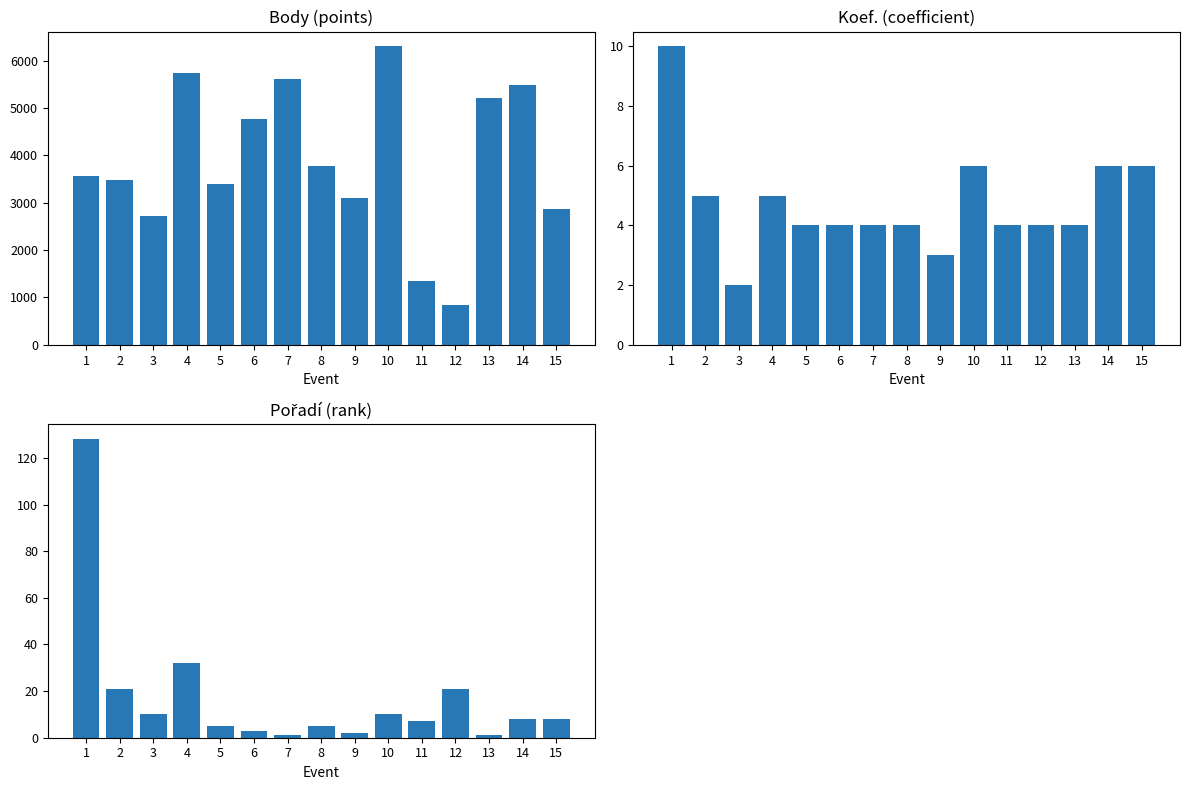

At which label does Koef. first exceed 4?

1